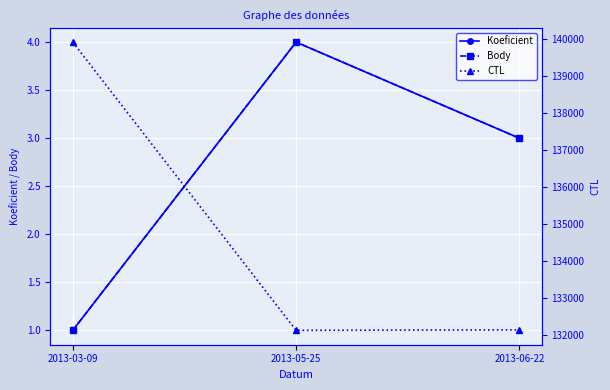

Which category has the lowest value in the Koeficient series?

2013-03-09